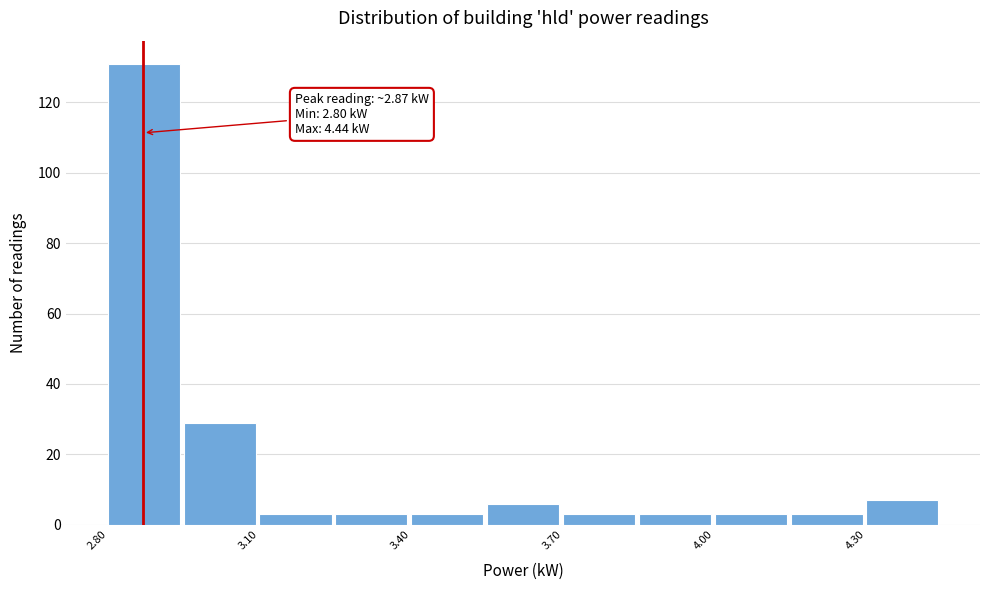

Read against the x-axis, roughly where is the centre of the tallest bar?

2.85